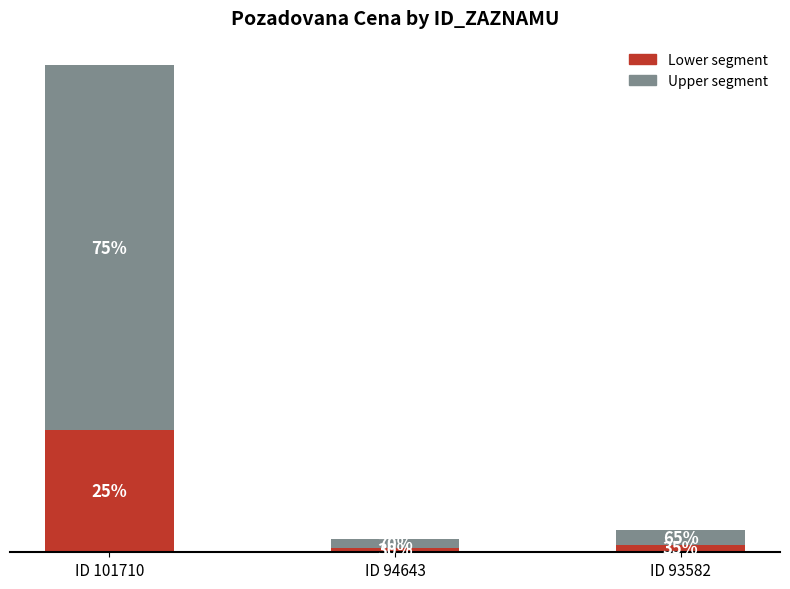

What are all the series names shown in the legend?

Lower segment, Upper segment